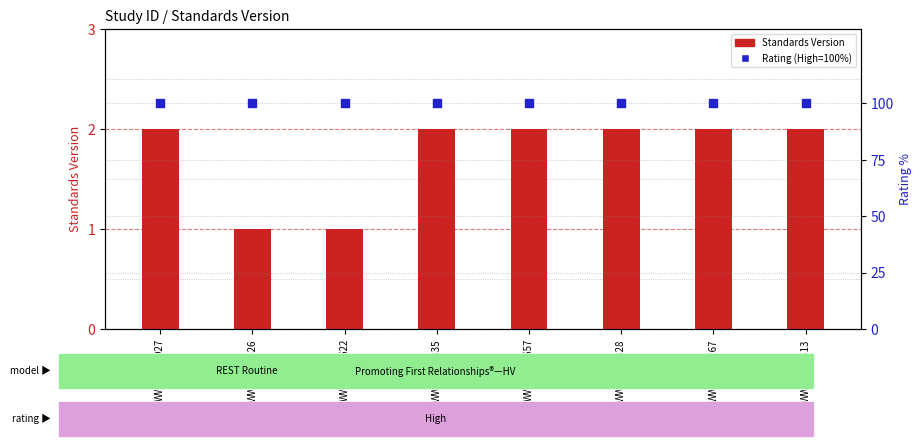

Which series reaches the minimum Y coordinate?

Standards Version